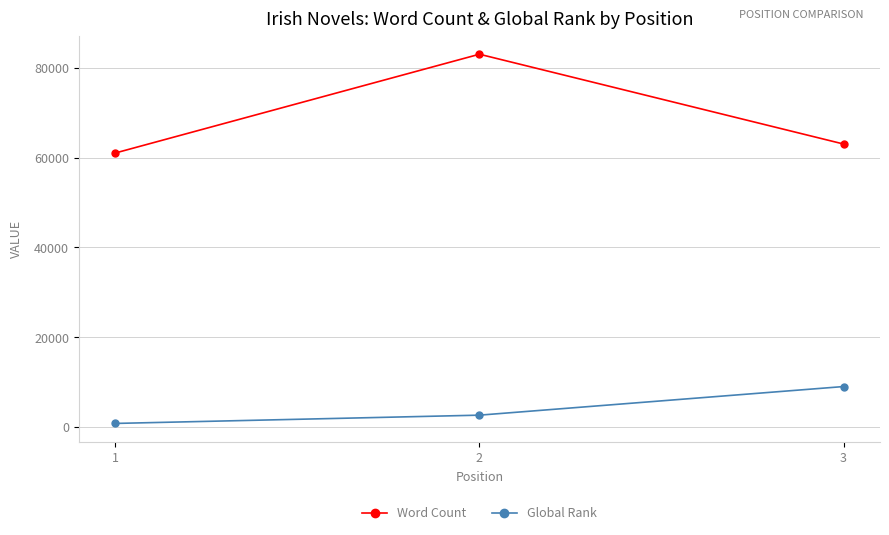

At which label does Word Count first exceed 63000?

2